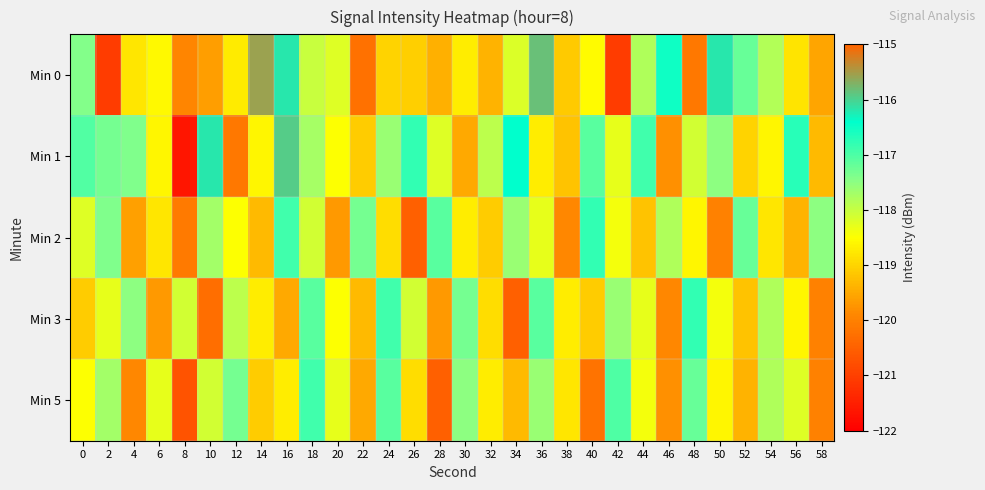

How many distinct data groups are displayed?

5